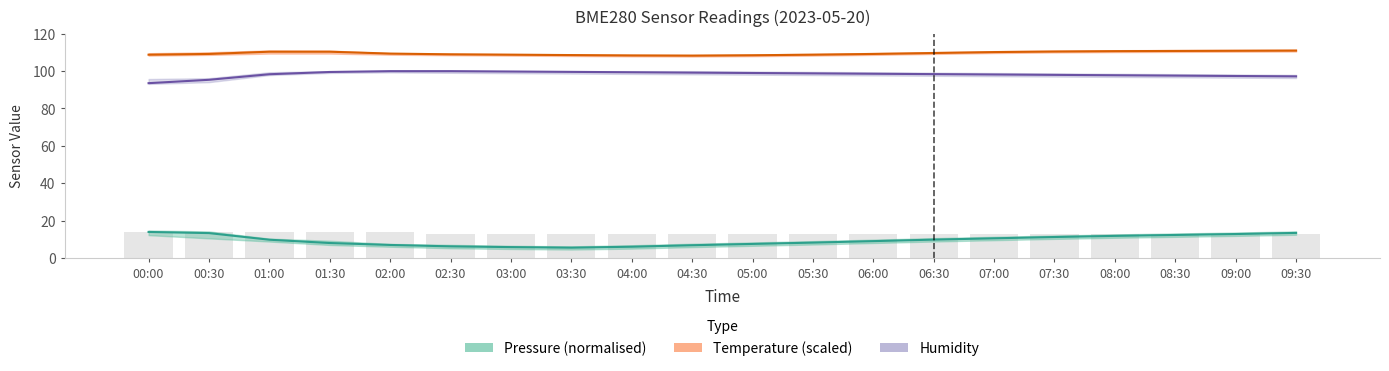

Reading left to right, extract all data points from this chart.

Pressure (hPa - 971): 13.9	13.3	9.8	8.0	7.0	6.2	5.8	5.5	6.0	6.8	7.5	8.2	9.0	9.8	10.5	11.2	11.8	12.3	12.8	13.4
Temperature (°C × 10): 108.8	109.2	110.4	110.4	109.4	109.0	108.8	108.6	108.4	108.3	108.5	108.8	109.2	109.7	110.2	110.5	110.7	110.8	110.9	111.0
Humidity (%): 93.6	95.4	98.3	99.5	100.0	100.0	99.8	99.6	99.4	99.2	99.0	98.8	98.6	98.4	98.2	98.0	97.8	97.6	97.4	97.2